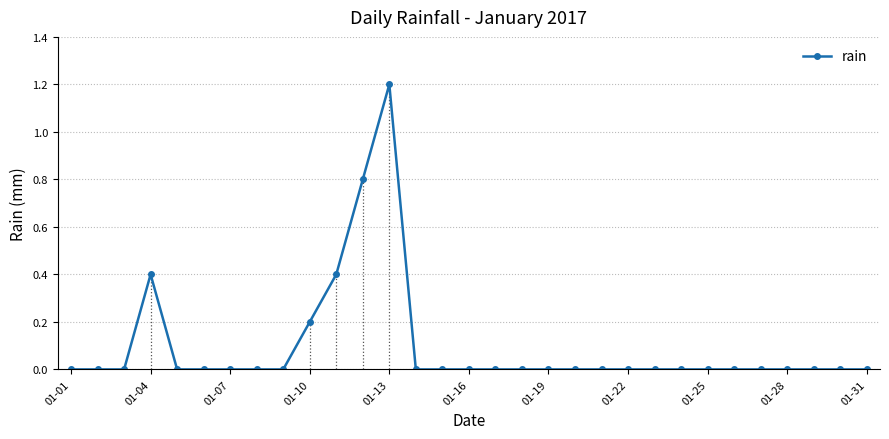

What is the difference between the maximum and second lowest values?

1.2